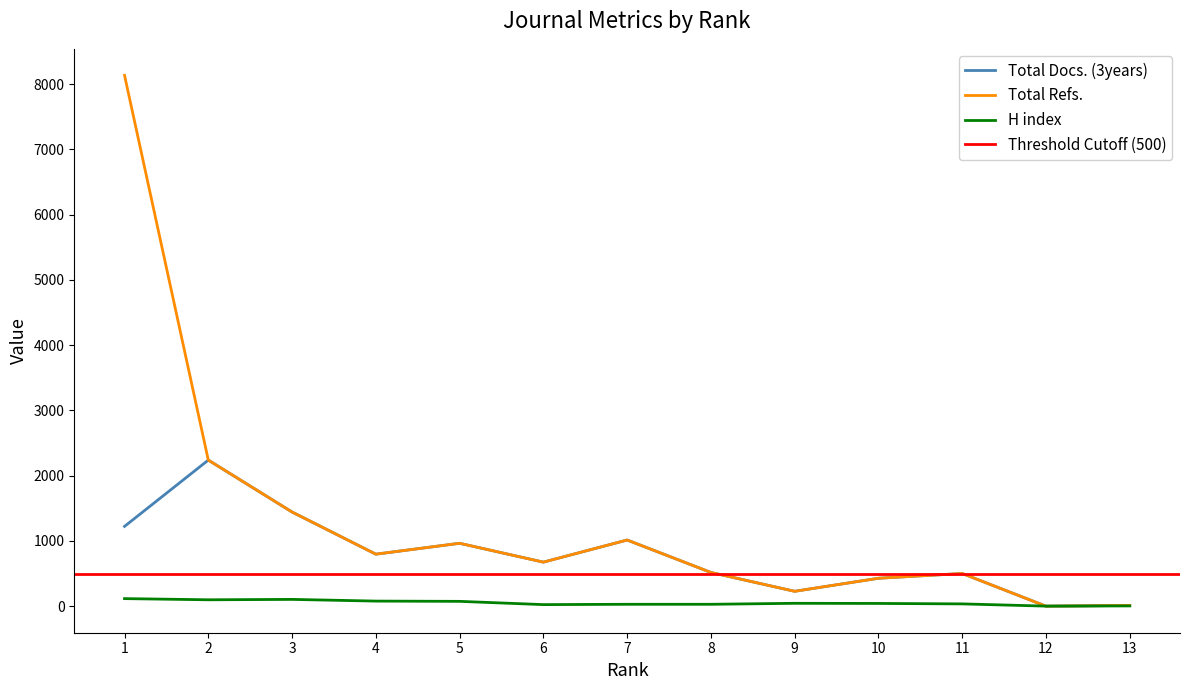

Is the value of Total Refs. at 13 greater than the value of Total Docs. (3years) at 6?

No